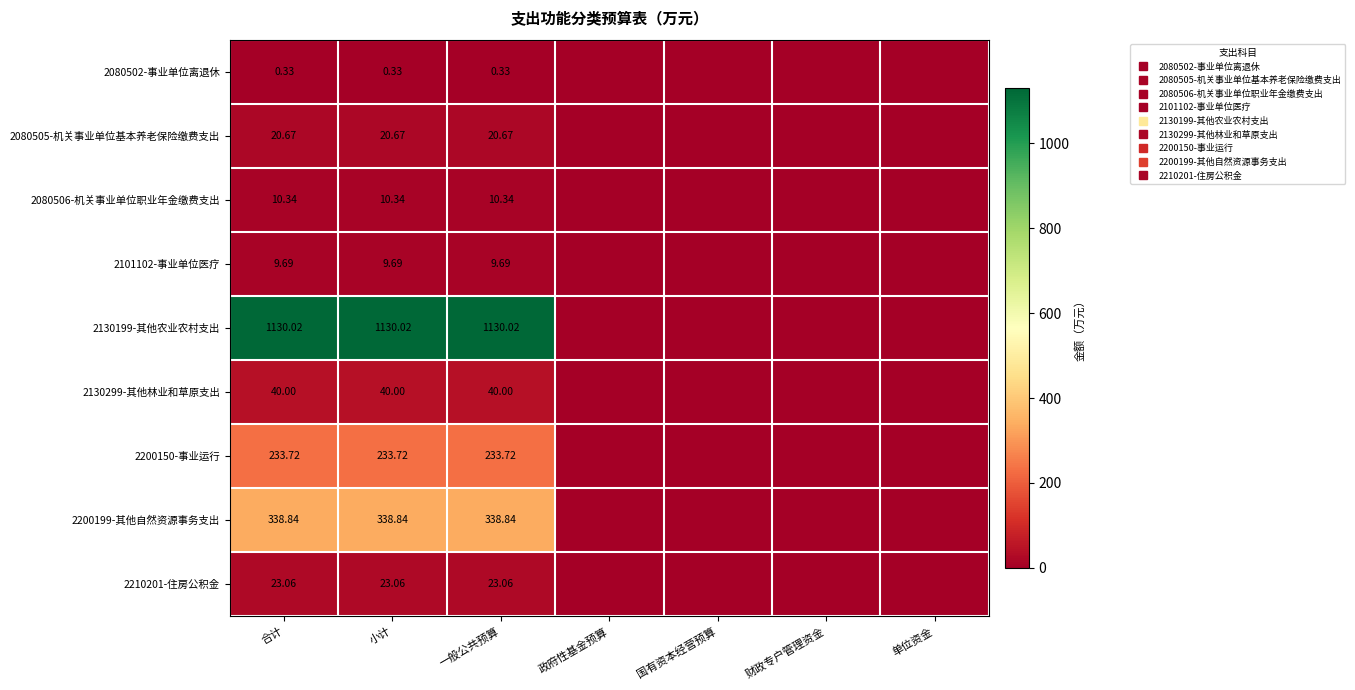

The 2101102-事业单位医疗 series shows 5.9 at 国有资本经营预算. True or false?

False